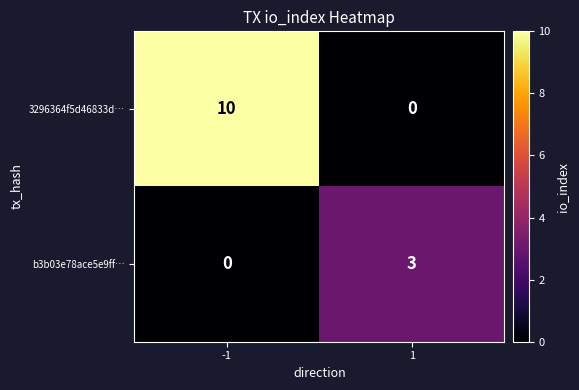

What is the difference between the highest and lowest values at 1?

3